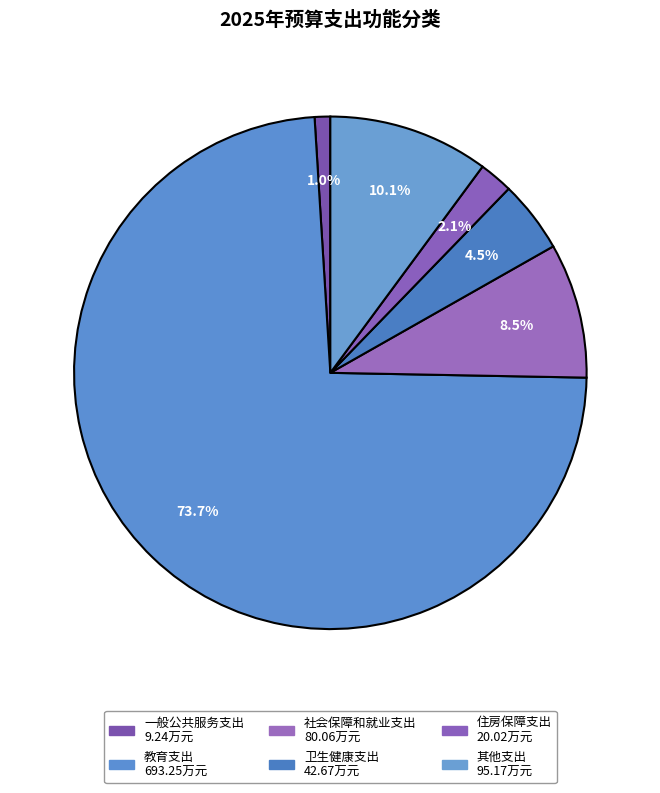

Is there a majority slice in this chart?

Yes